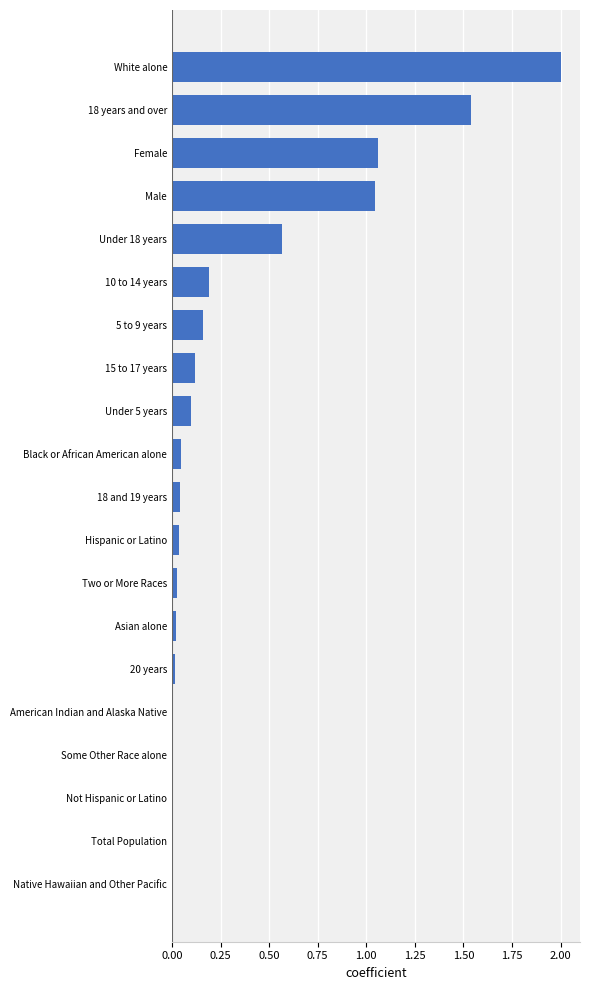

The chart shows a value of 0.0 at Total Population. True or false?

True